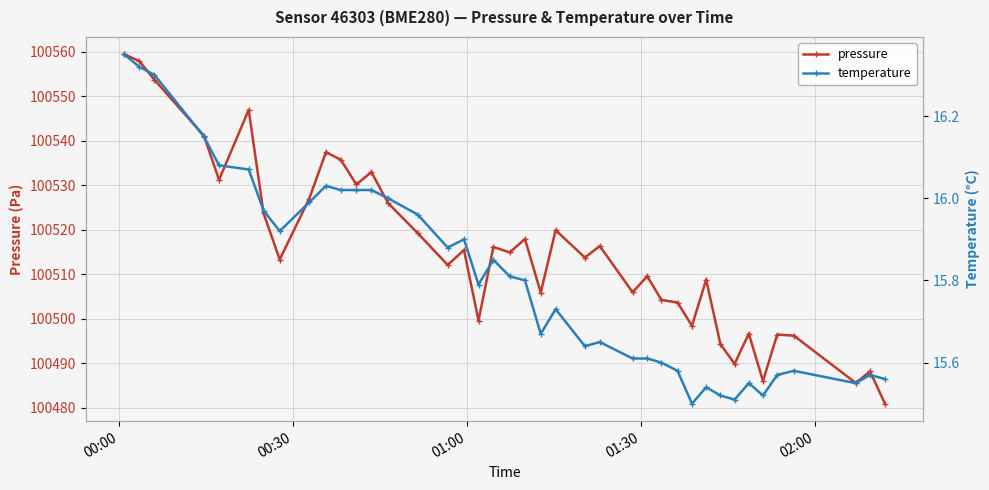

In temperature, how many points are lower than both neighbors (excluding endpoints)?

9